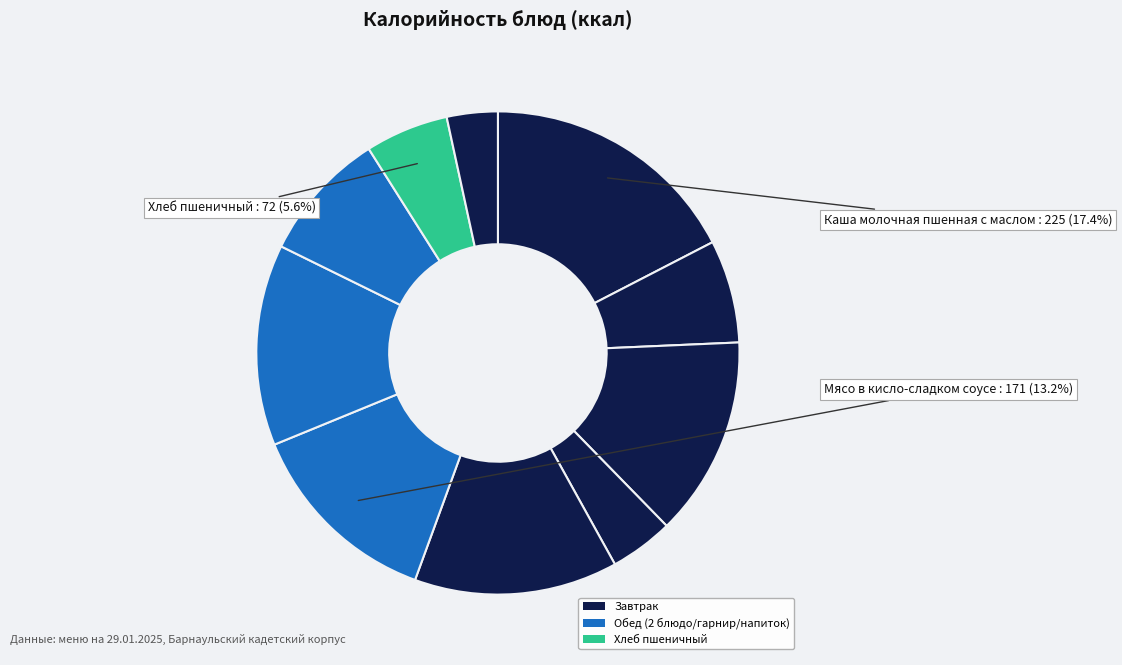

Rank the categories by value from highest to lowest.

Каша молочная пшенная с маслом, Суп-лапша домашняя с гренками, Пюре картофельное, Мучное изделие, Мясо в кисло-сладком соусе, Лимонад домашний, Чай с молоком, Хлеб пшеничный, Пюре фруктовое, Хлеб ржаной